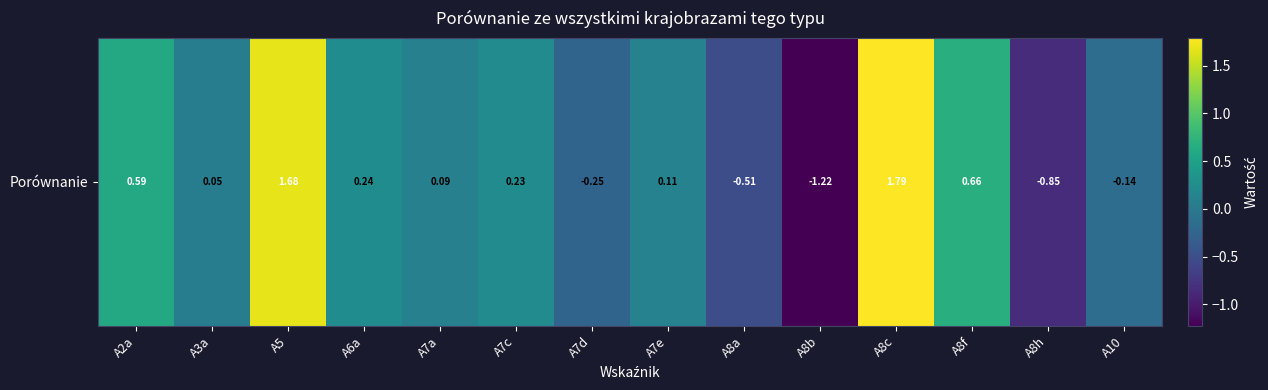

Which has a higher value, A5 or A3a?

A5